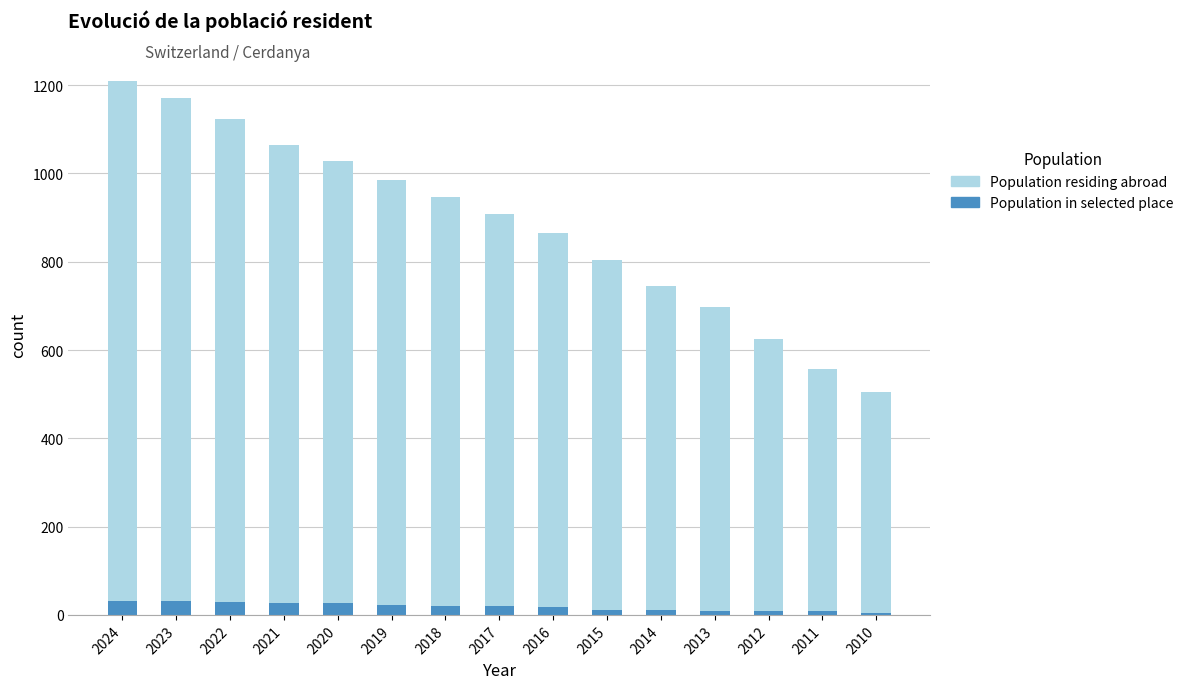

What is the total value across all series at 2024?

1209